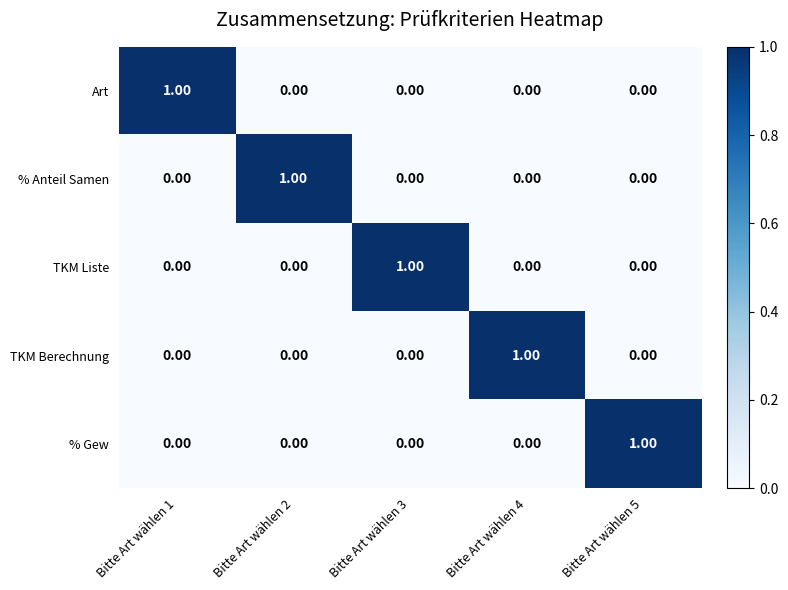

At how many categories does at least one series exceed 0?

5